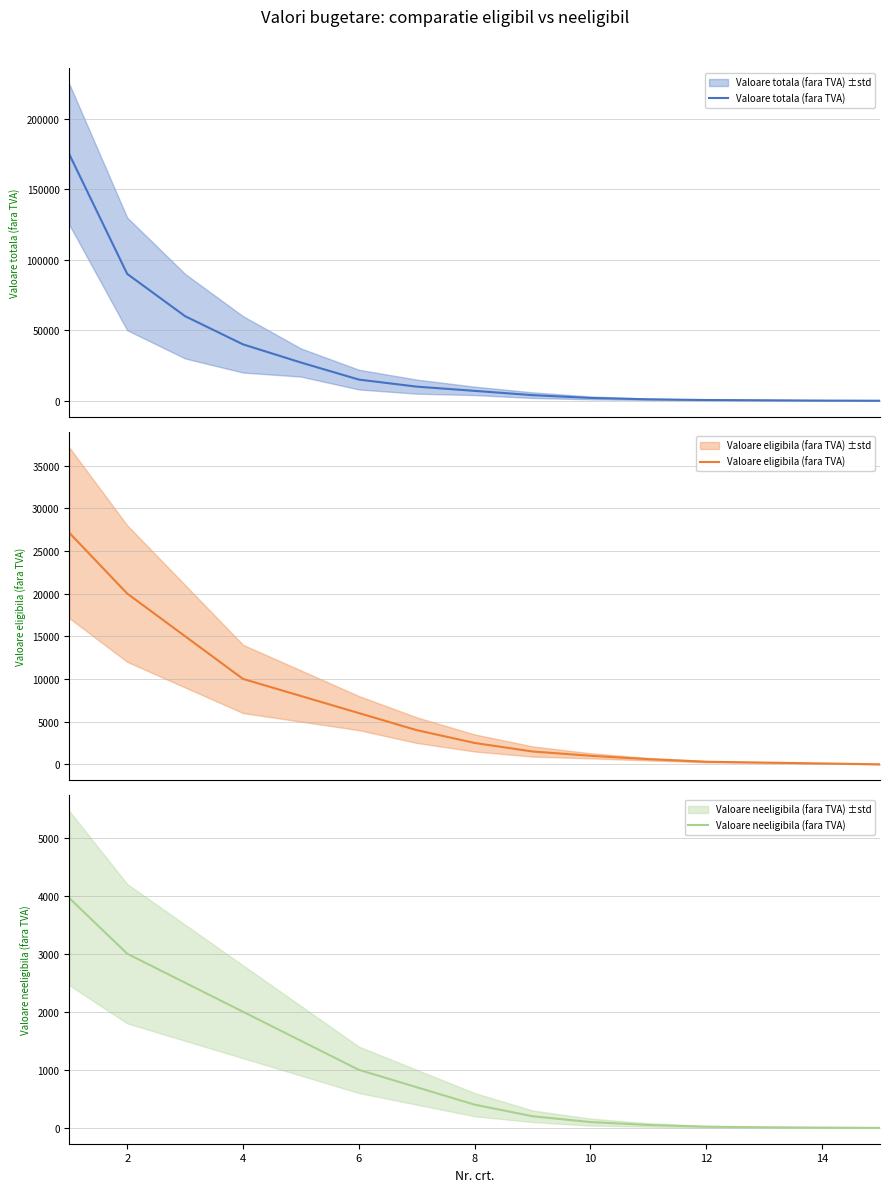

True or false: Valoare eligibila (fara TVA) and Valoare neeligibila (fara TVA) intersect in this chart.

False